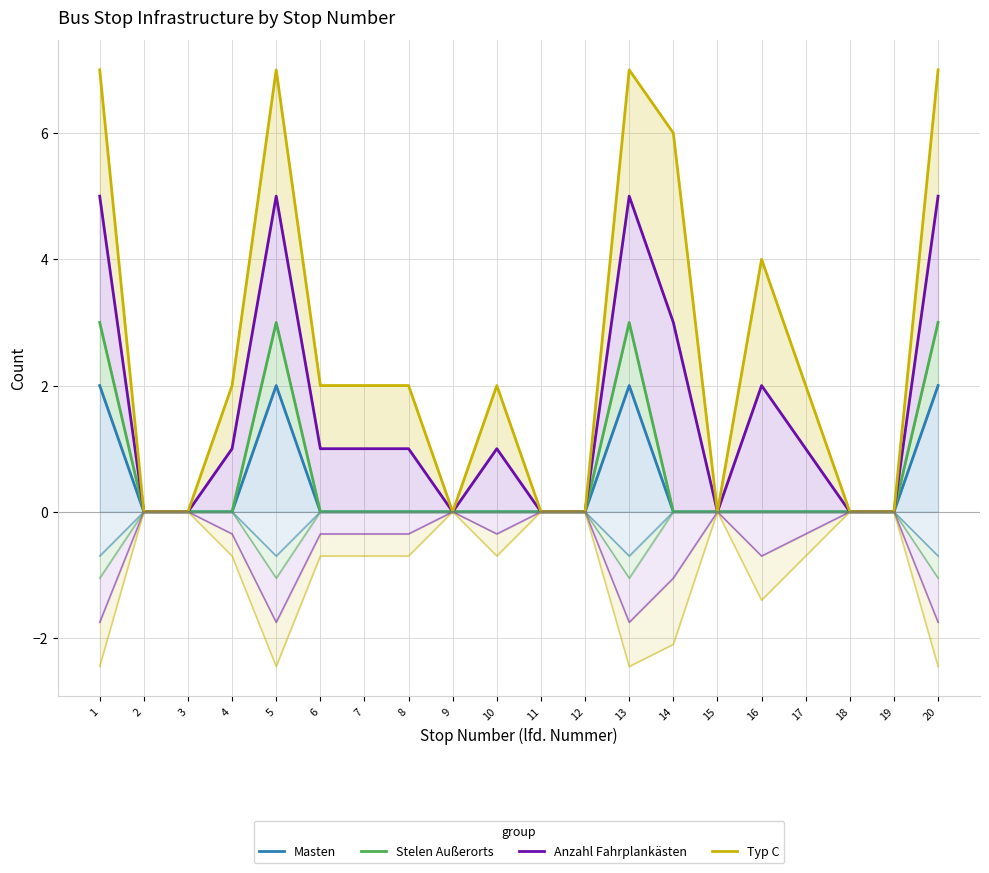

List the series in order of their peak value, highest first.

Typ C, Anzahl Fahrplankästen, Stelen Außerorts, Masten